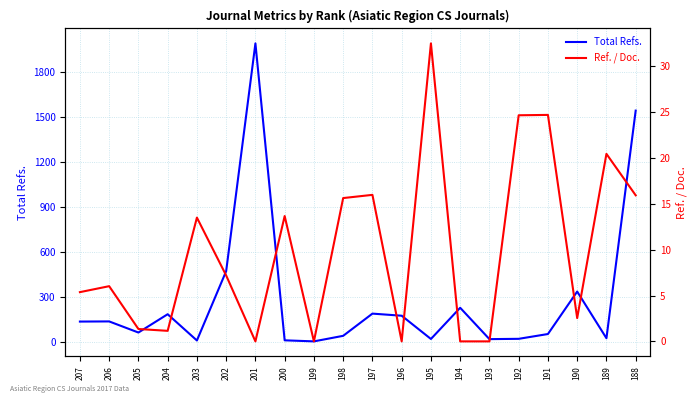

After their last crossing, which series has the higher values: Ref. / Doc. or Total Refs.?

Total Refs.